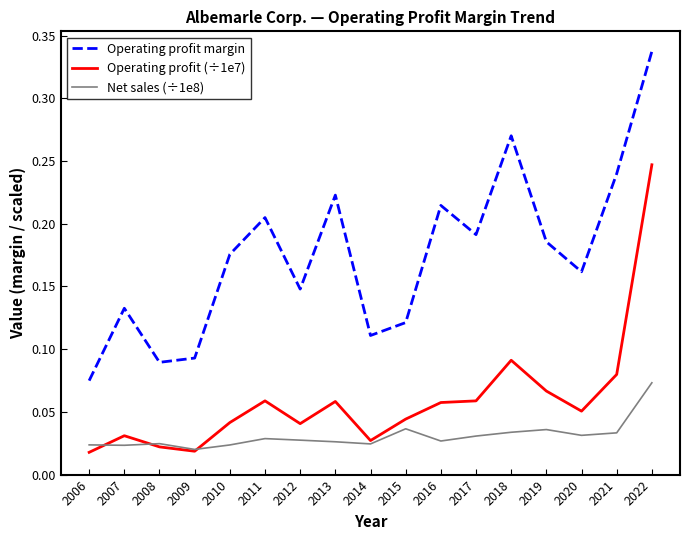

Rank the series by their average value, from lowest to highest.

Net sales (÷1e8), Operating profit (÷1e7), Operating profit margin